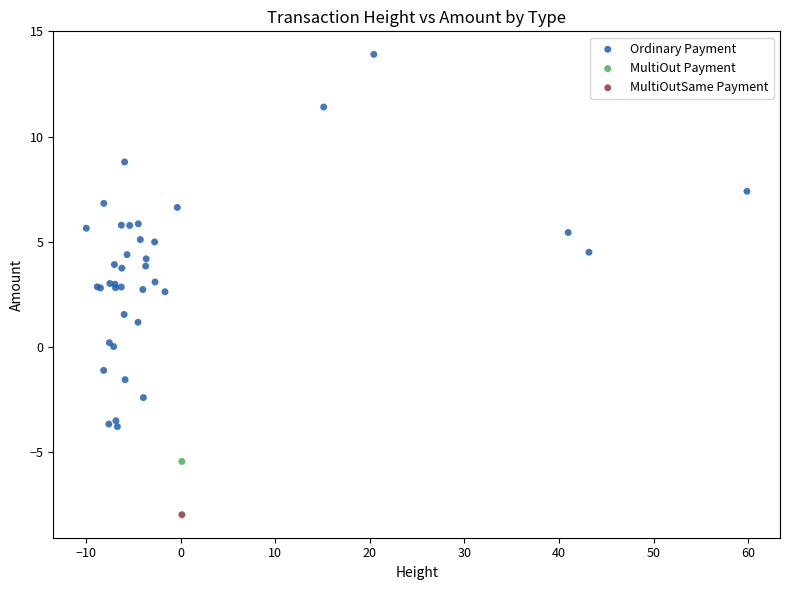

What are all the series names shown in the legend?

Ordinary Payment, MultiOut Payment, MultiOutSame Payment